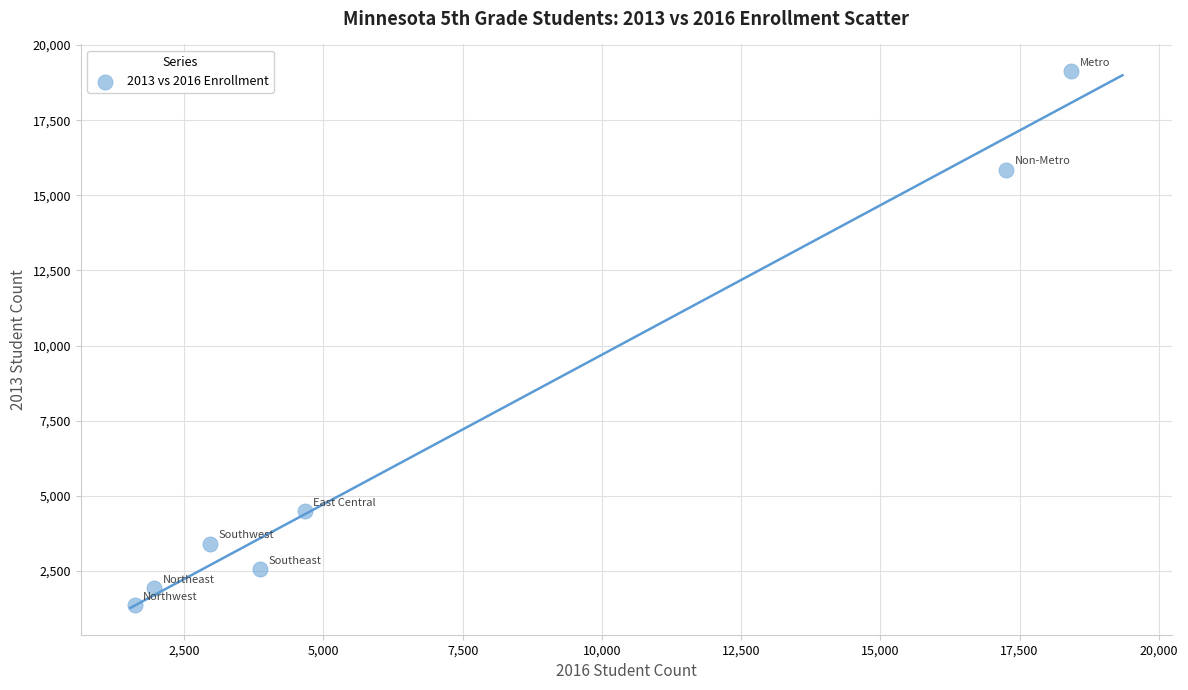

What is the average X value?

7251